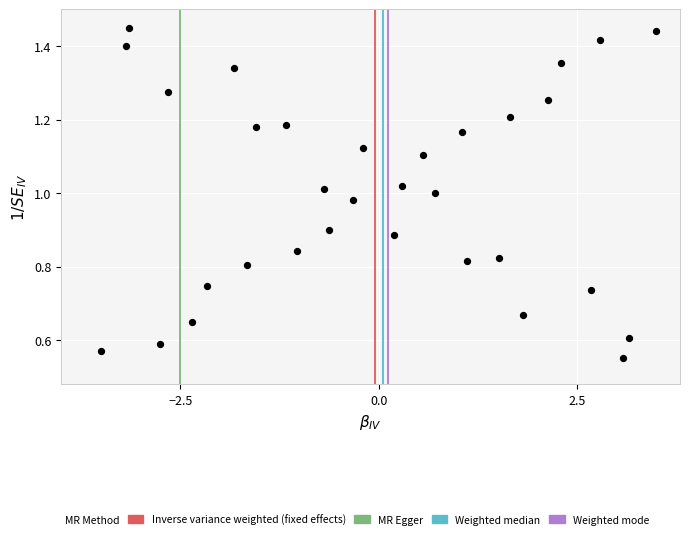

What is the range of X values (max minus min)?

7.0